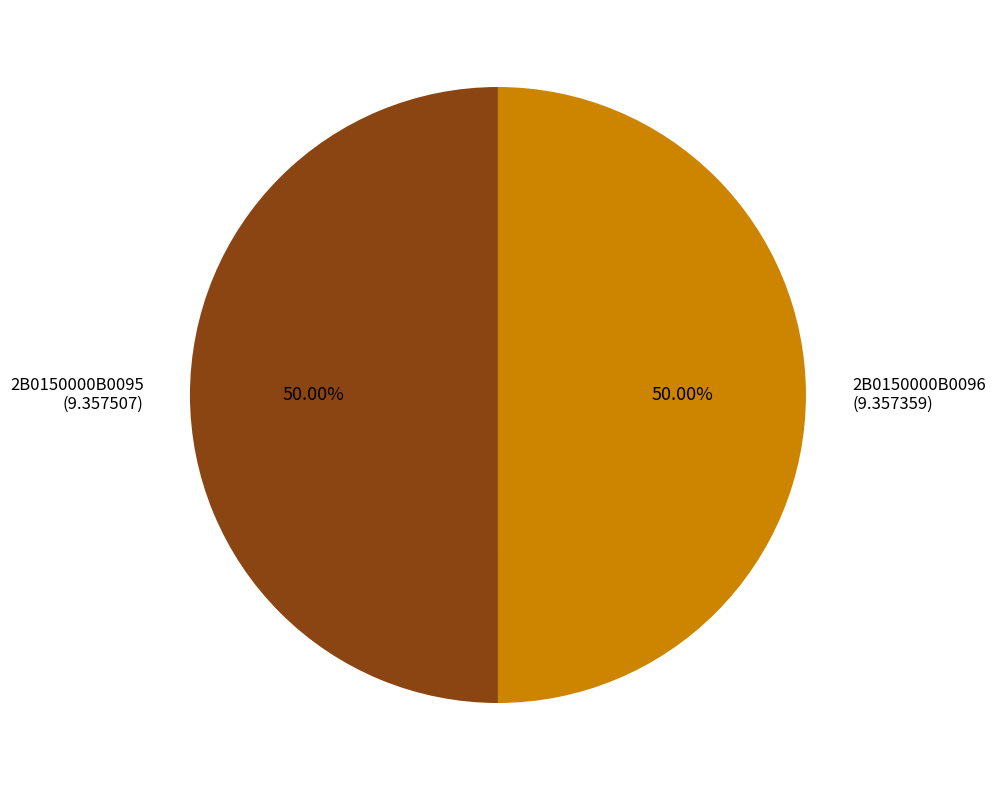

To the nearest percent, what is the combined percentage of 2B0150000B0095 and 2B0150000B0096?

100%